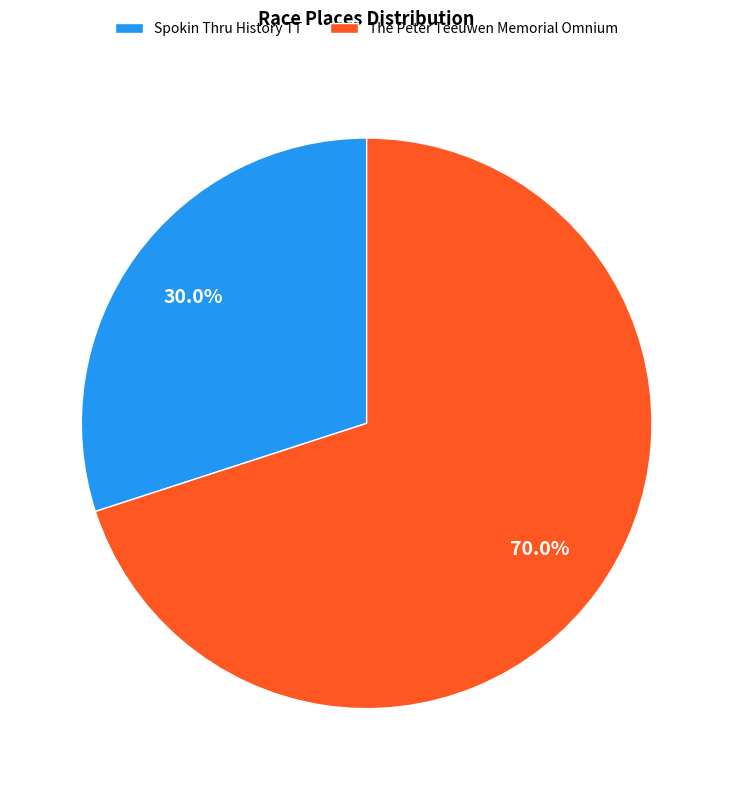

Approximately how many times larger is the value at The Peter Teeuwen Memorial Omnium compared to Spokin Thru History TT?

2.3